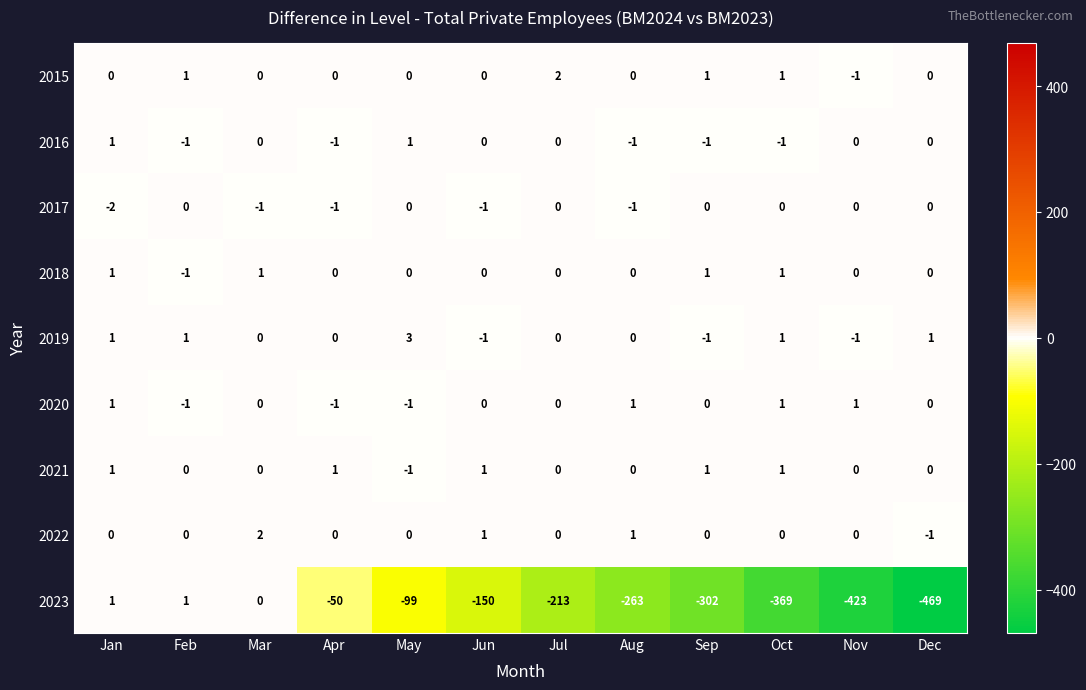

At which category does the chart reach its peak across all series?

May